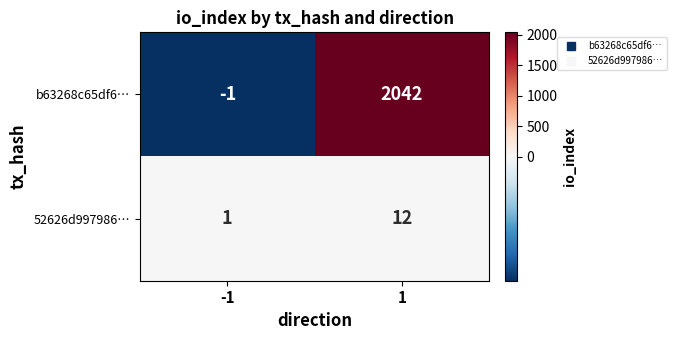

Rank the categories by b63268c65df6… value from highest to lowest.

1, -1